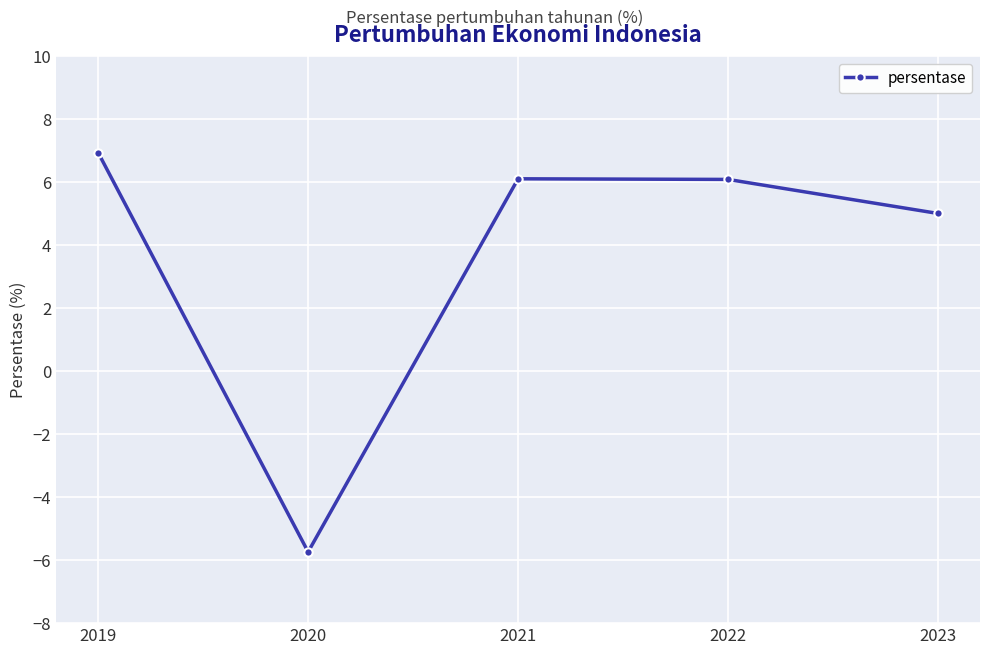

How many data points are less than 6?

2